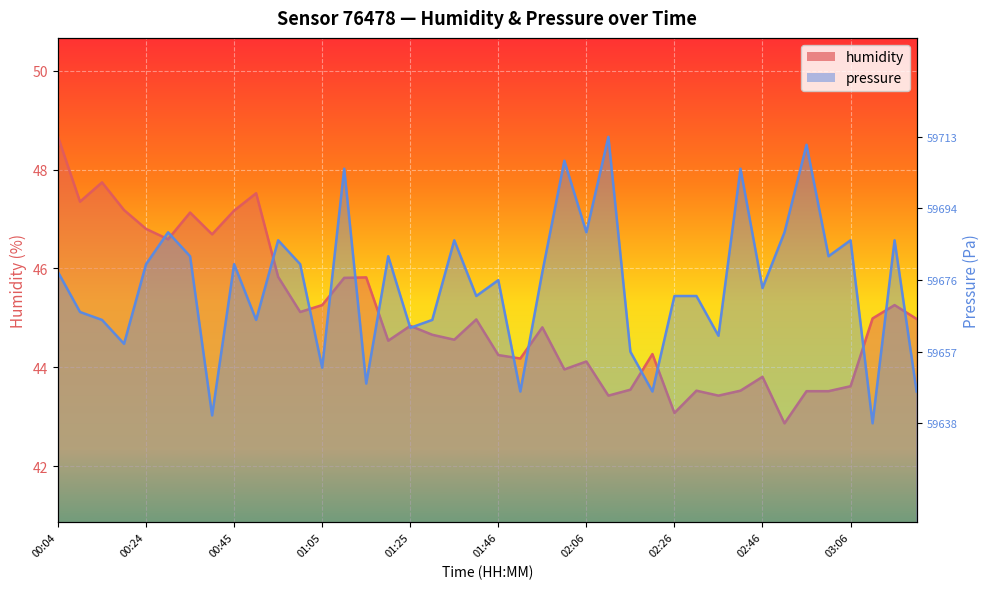

What is the difference between the second highest and minimum values in the humidity series?

4.9